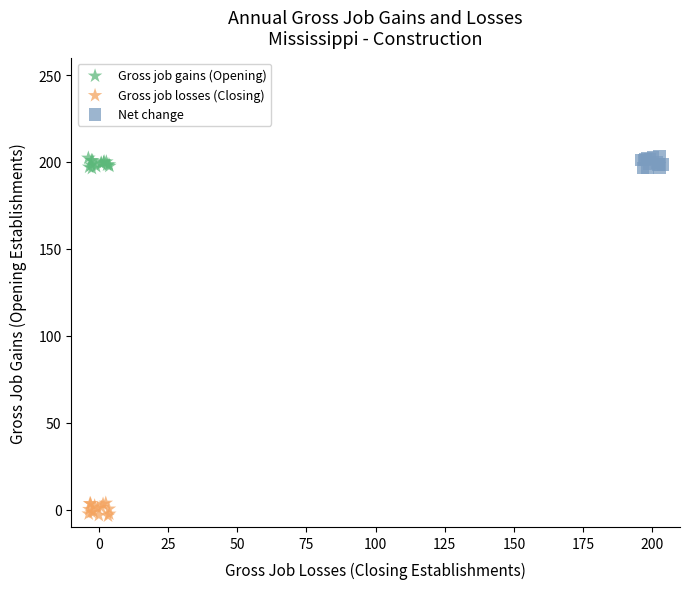

Which series contains the lowest Y value?

Gross job losses (Closing)